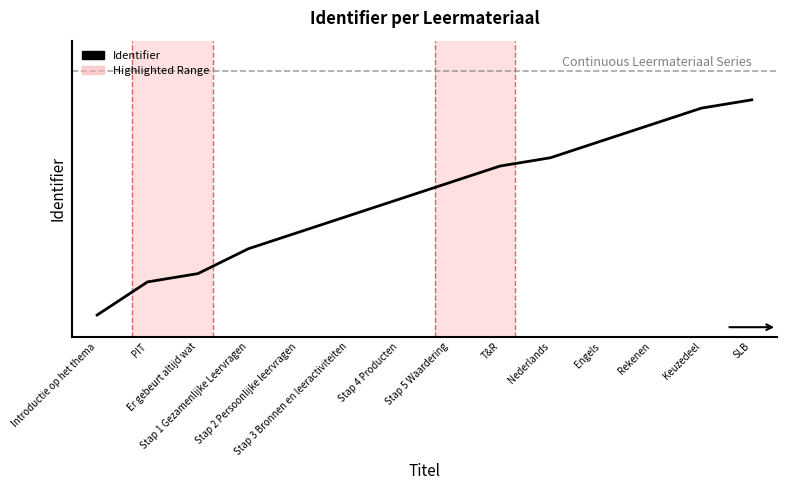

Does the chart display data point markers on the line(s)?

No